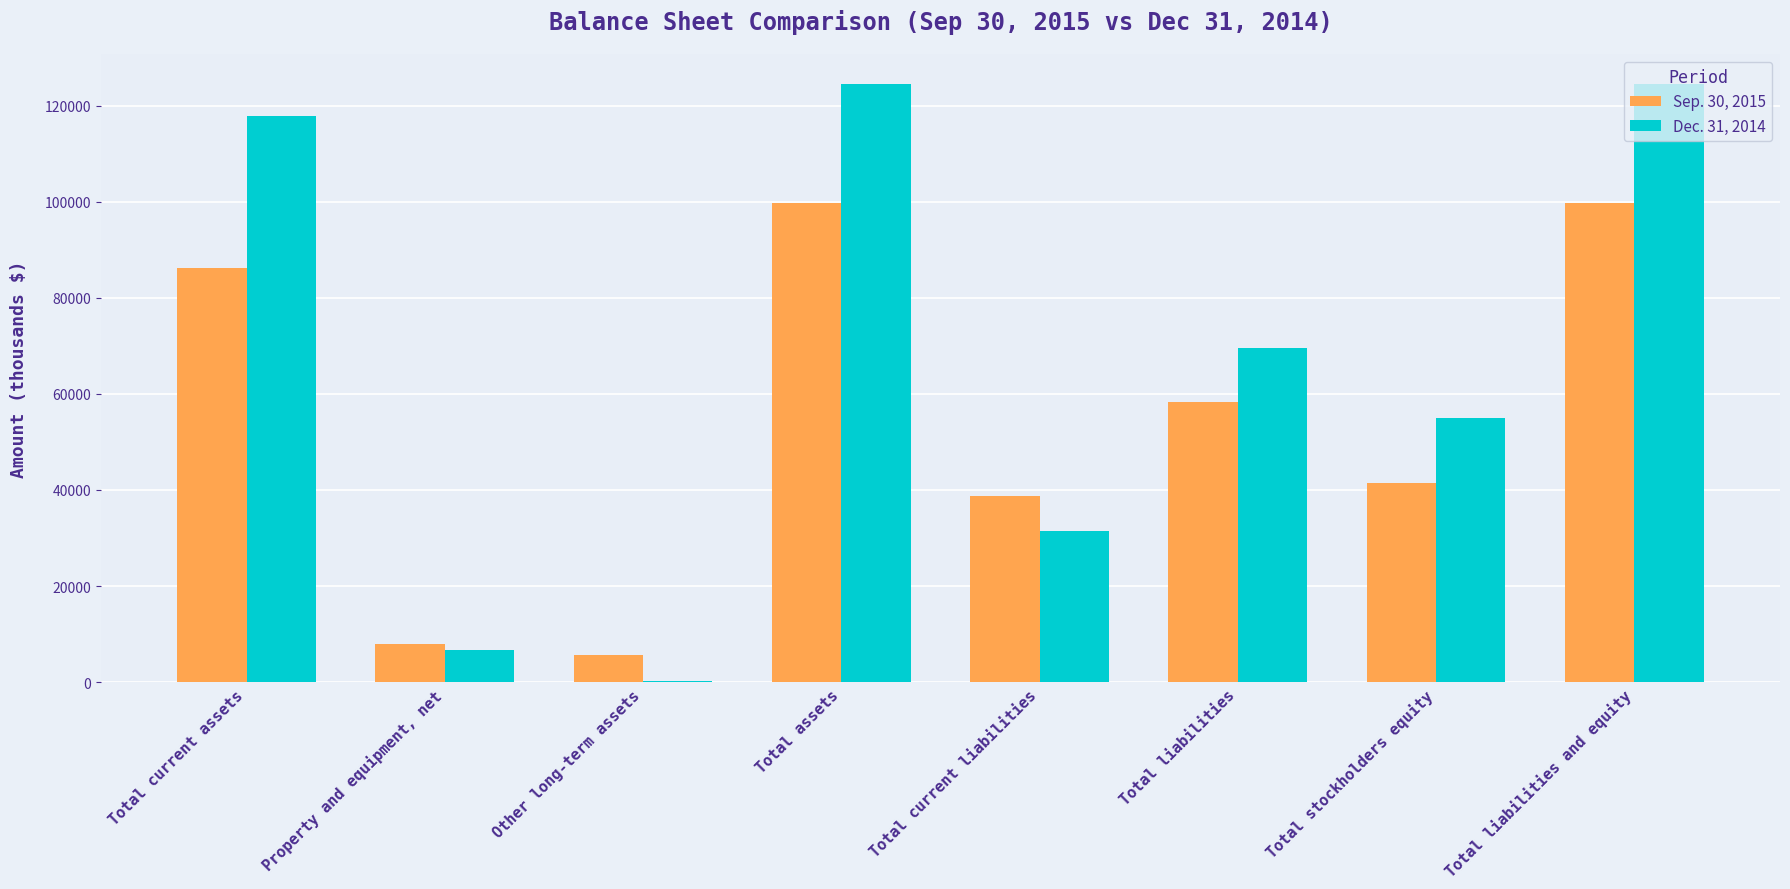

Reading left to right, list all the values displayed in this chart.

Sep. 30, 2015: 86207	7855	5715	99777	38754	58407	41370	99777
Dec. 31, 2014: 117760	6601	162	124523	31489	69574	54949	124523